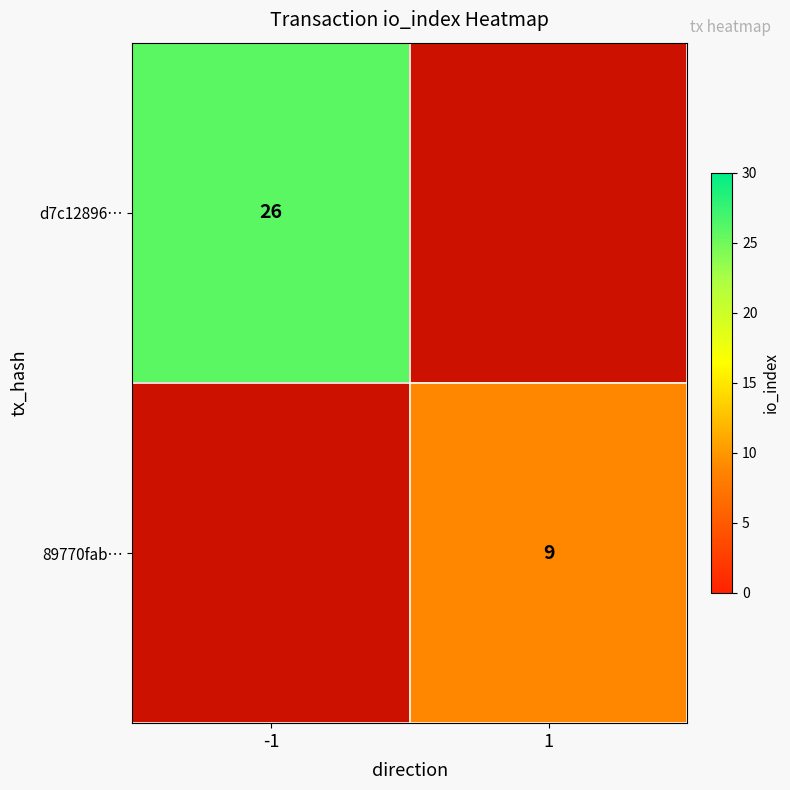

The 89770fab… series shows 15 at 1. True or false?

False